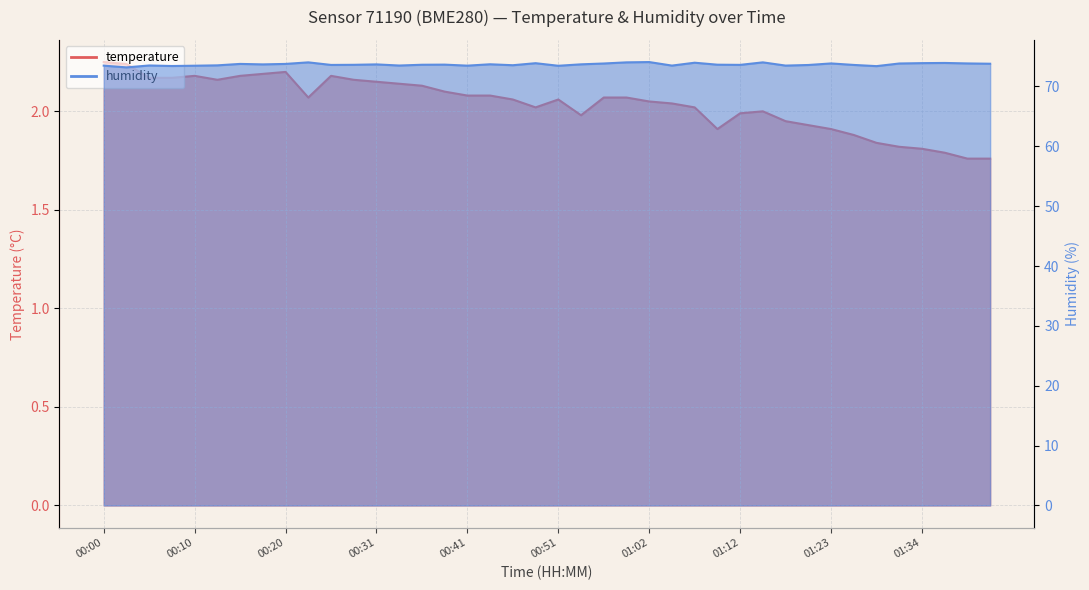

Where is the first local minimum for humidity?

00:02